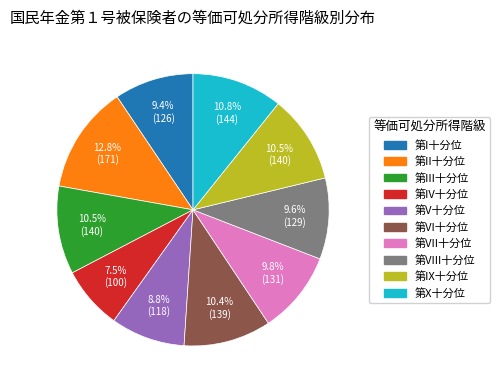

Is 第I十分位 the majority of the pie?

No